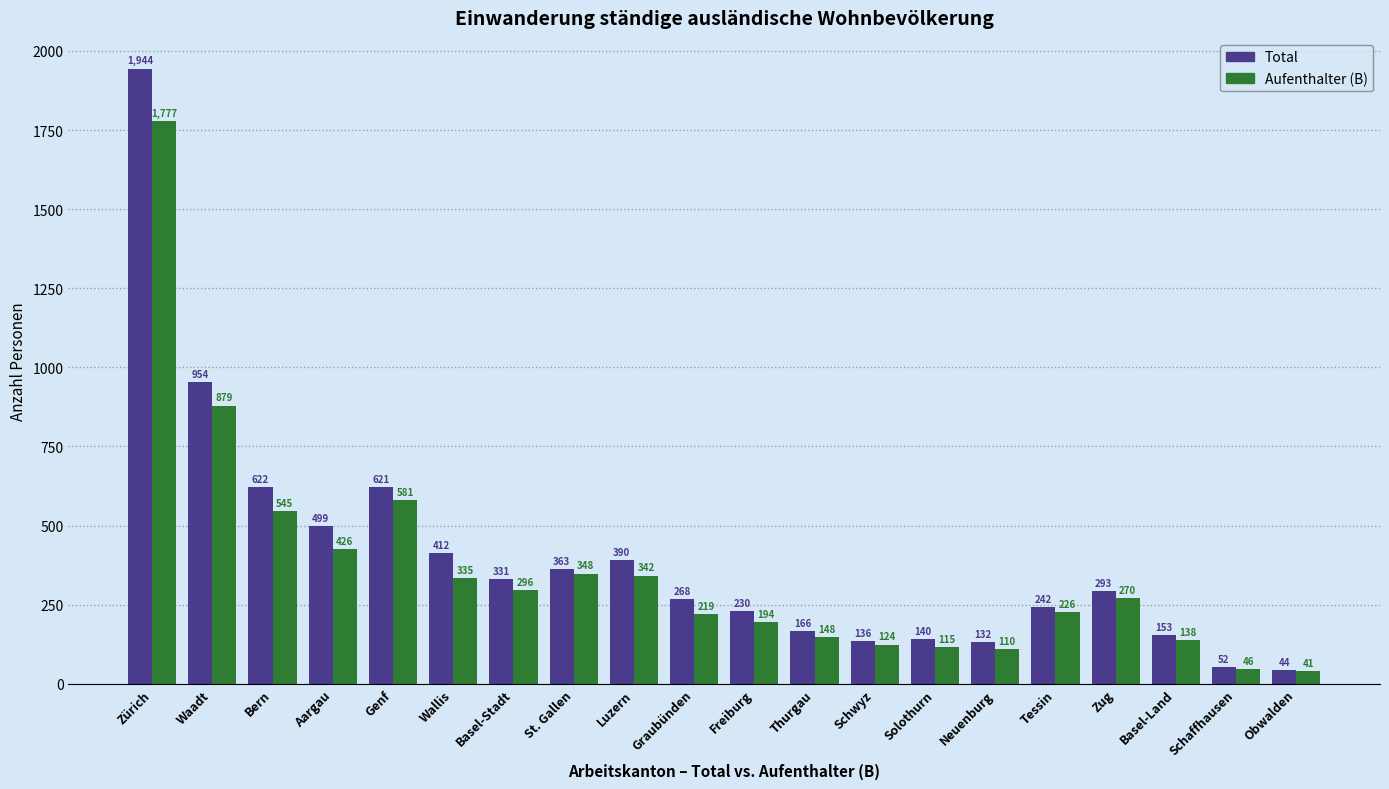

Reading left to right, extract all data points from this chart.

Total: 1944	954	622	499	621	412	331	363	390	268	230	166	136	140	132	242	293	153	52	44
Aufenthalter (B): 1777	879	545	426	581	335	296	348	342	219	194	148	124	115	110	226	270	138	46	41